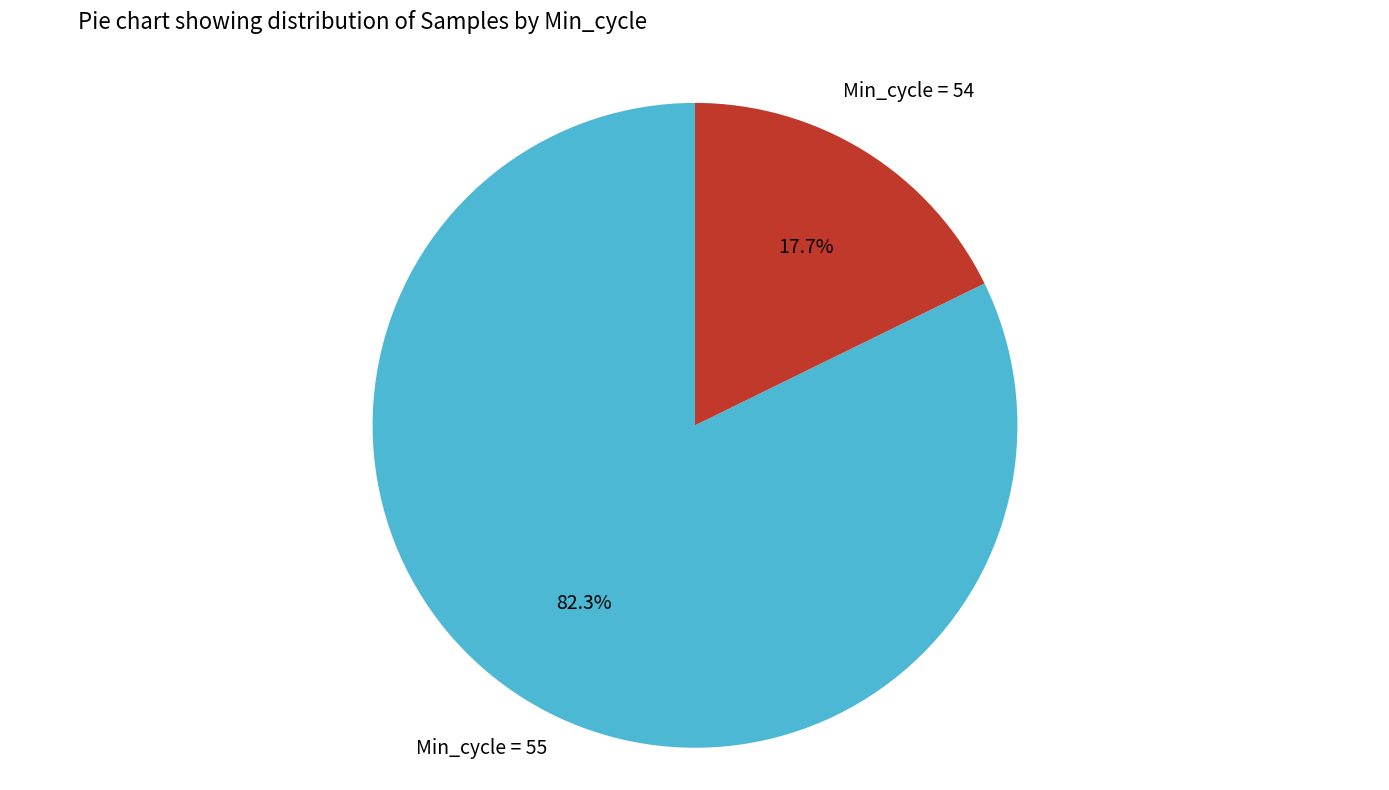

Is there any slice that represents more than half of the pie?

Yes